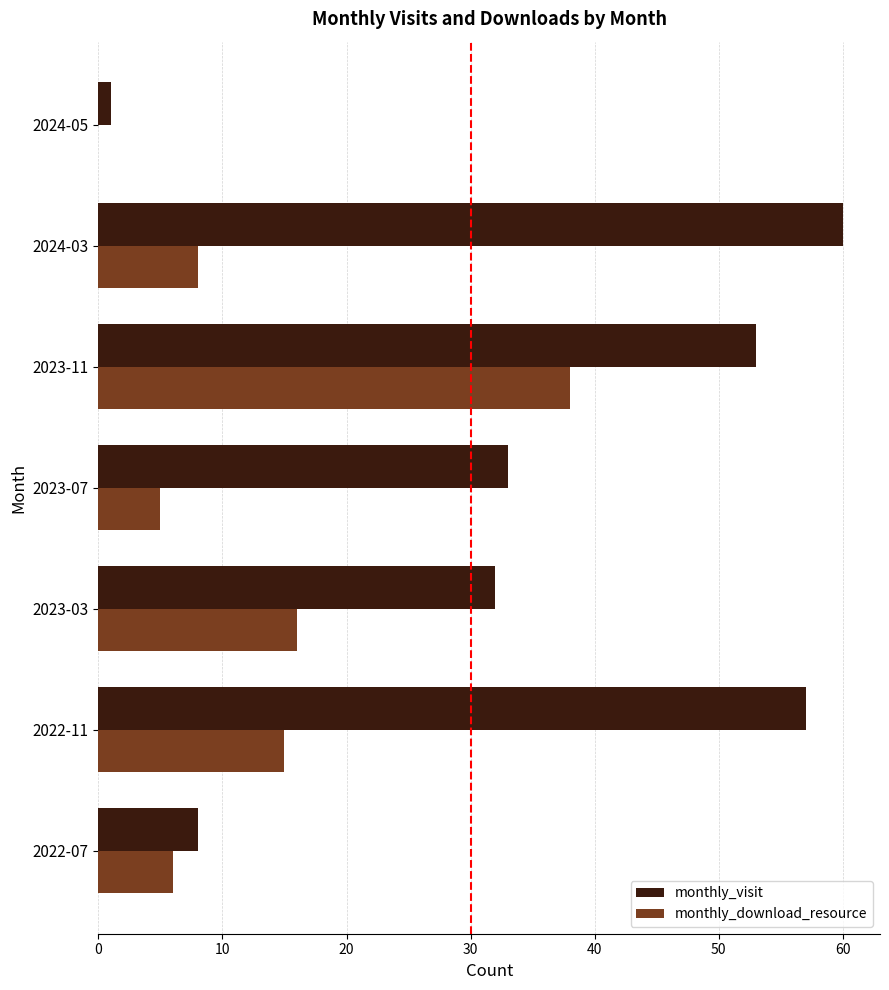

What is the sum of the monthly_visit values at 2023-03 and 2022-11?

89